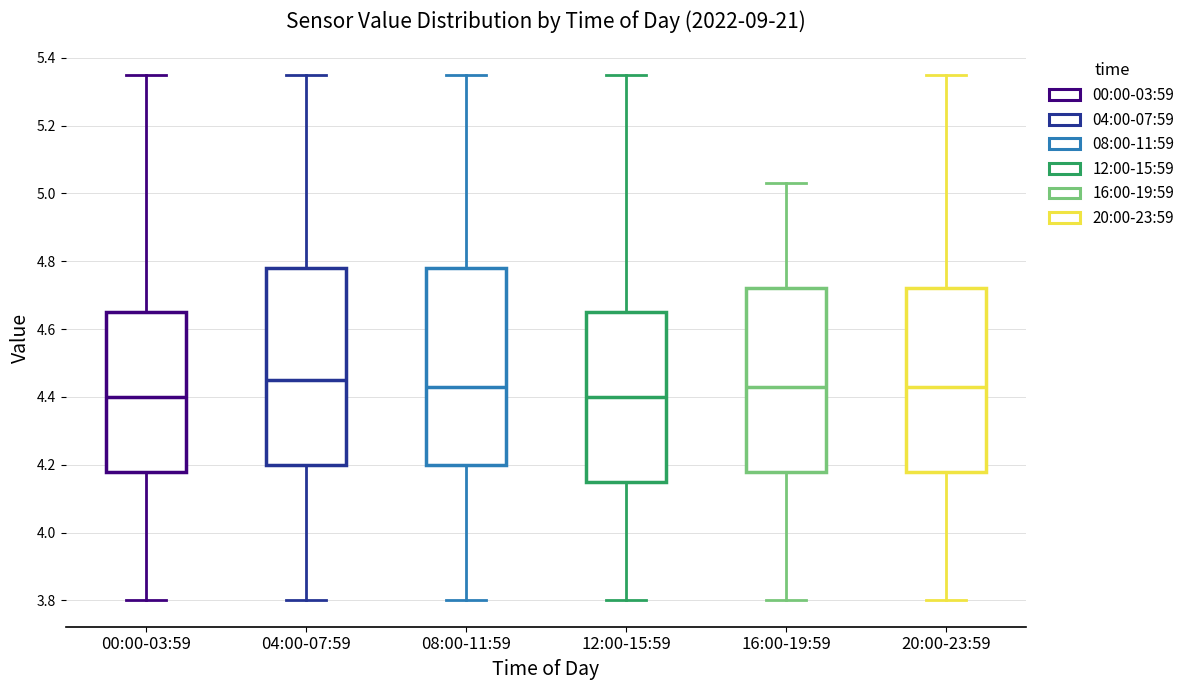

Reading left to right, transcribe this box plot: for each box, give where its median line is, the range the box spans, and where its two whiskers end, as read against the y-axis. The values are not printed on the chart, so give them approximately, as read against the axis.

00:00-03:59: median 4.40, box 4.18 to 4.66, whiskers 3.80 to 5.36
04:00-07:59: median 4.46, box 4.20 to 4.78, whiskers 3.80 to 5.36
08:00-11:59: median 4.44, box 4.20 to 4.78, whiskers 3.80 to 5.36
12:00-15:59: median 4.40, box 4.16 to 4.66, whiskers 3.80 to 5.36
16:00-19:59: median 4.44, box 4.18 to 4.72, whiskers 3.80 to 5.04
20:00-23:59: median 4.44, box 4.18 to 4.72, whiskers 3.80 to 5.36